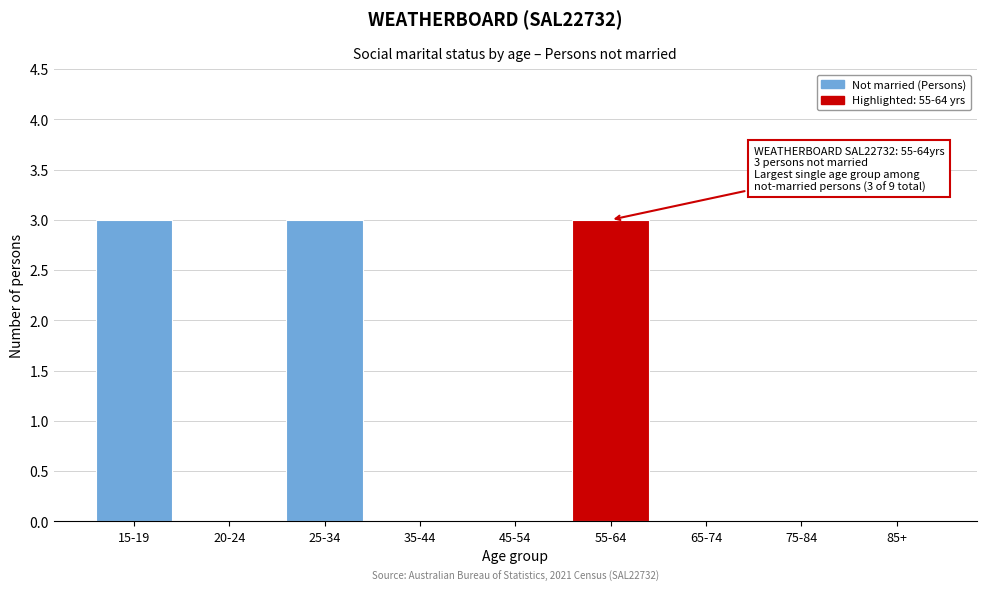

Reading left to right, extract all data points from this chart.

15-19=3	20-24=0	25-34=3	35-44=0	45-54=0	55-64=3	65-74=0	75-84=0	85+=0